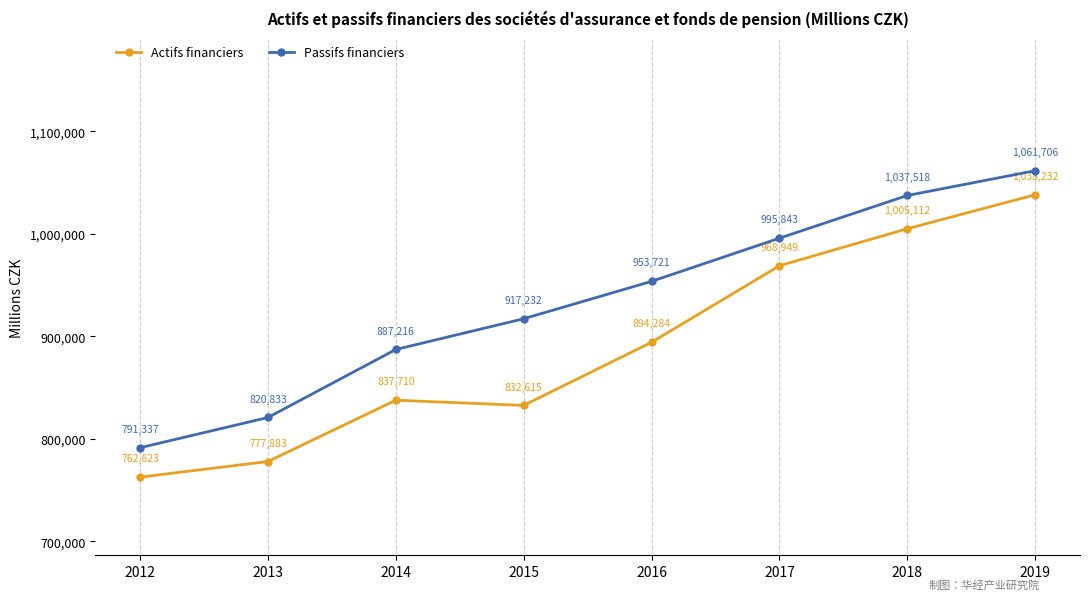

What is the average value of the Actifs financiers series?

889676